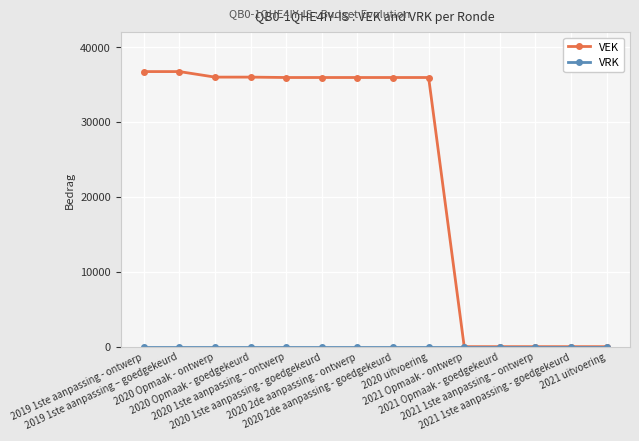

The VEK series shows 36730 at 2019 1ste aanpassing - ontwerp. True or false?

True